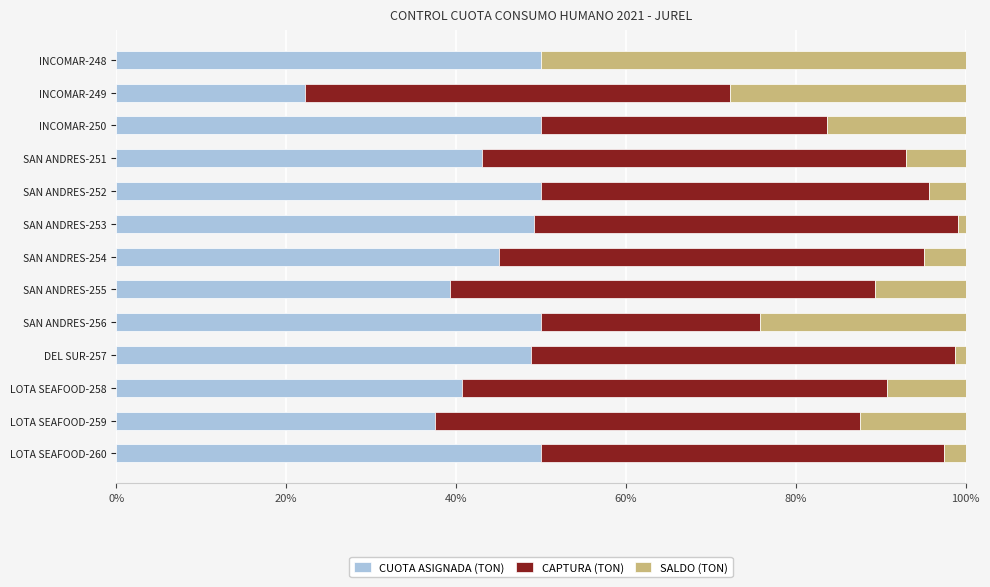

The CUOTA ASIGNADA (TON) series shows 43.0 at SAN ANDRES-251. True or false?

True